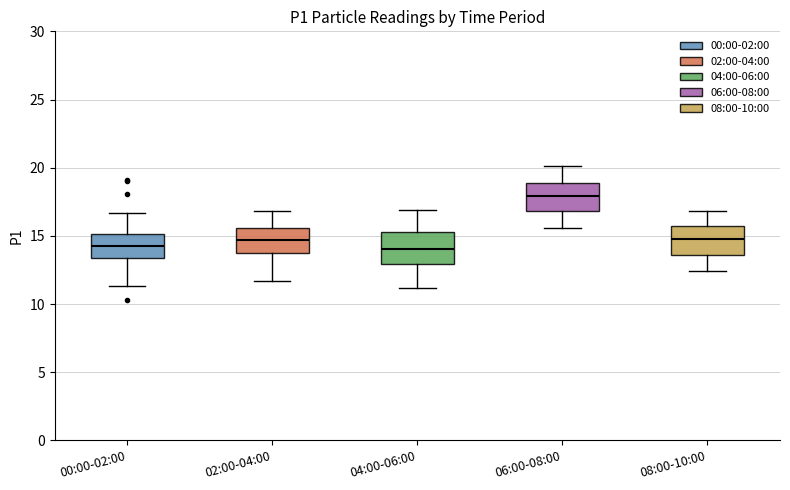

Where is the upper edge of the box for 02:00-04:00 on the y-axis? The values are not printed on the chart, so give them approximately, as read against the axis.

15.5